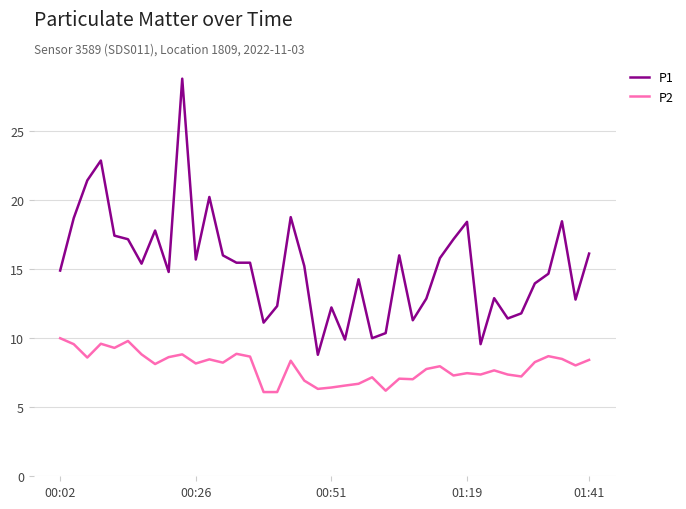

Is this an area chart (filled region under the line)?

No